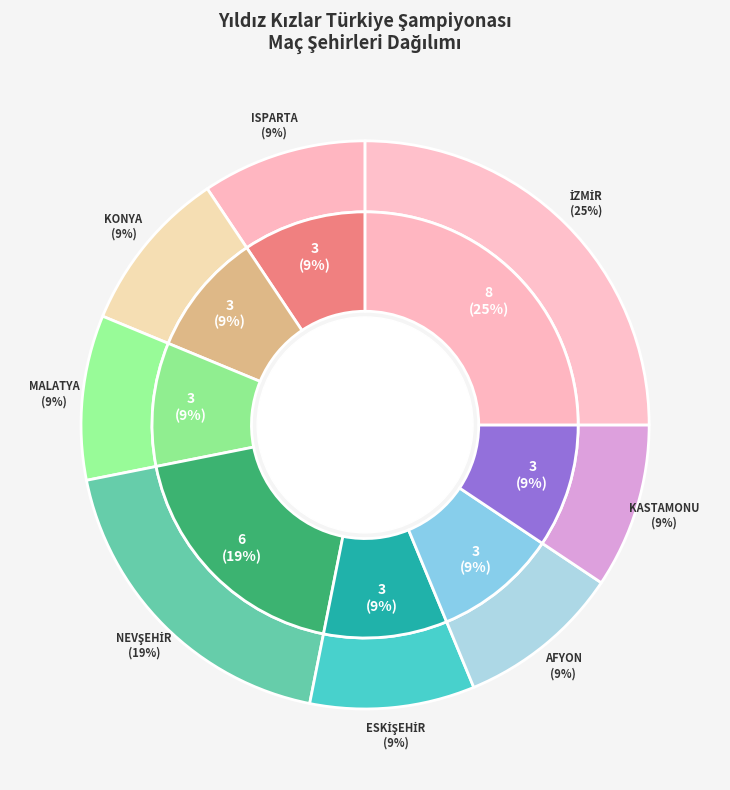

Which category has the smallest portion of the pie?

ISPARTA